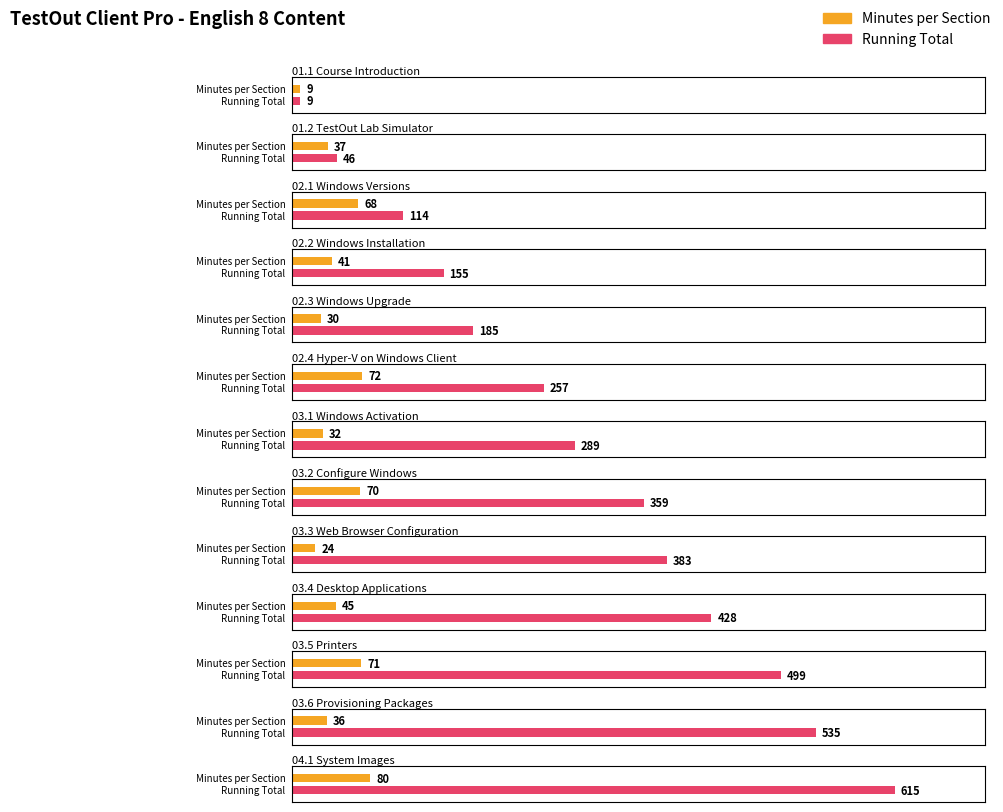

What is the lowest value of the Running Total series?

9